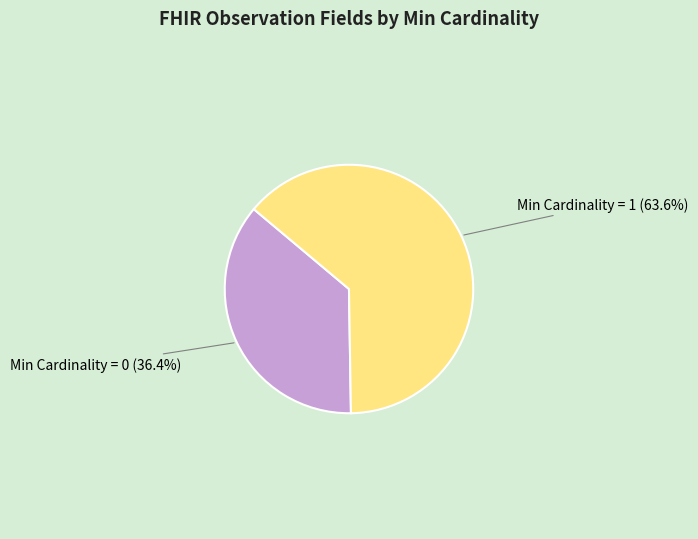

Which has a higher value, Min Cardinality = 0 or Min Cardinality = 1?

Min Cardinality = 1